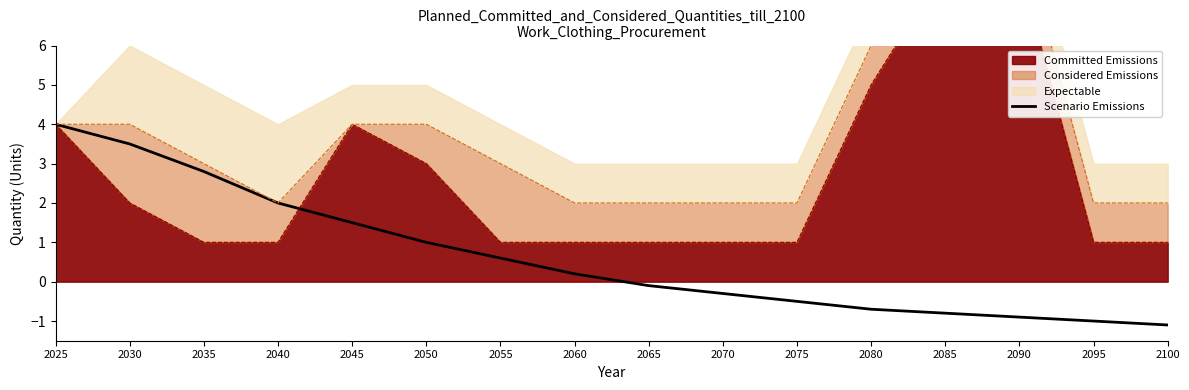

True or false: there are more than 2 points higher than both neighbors.

False